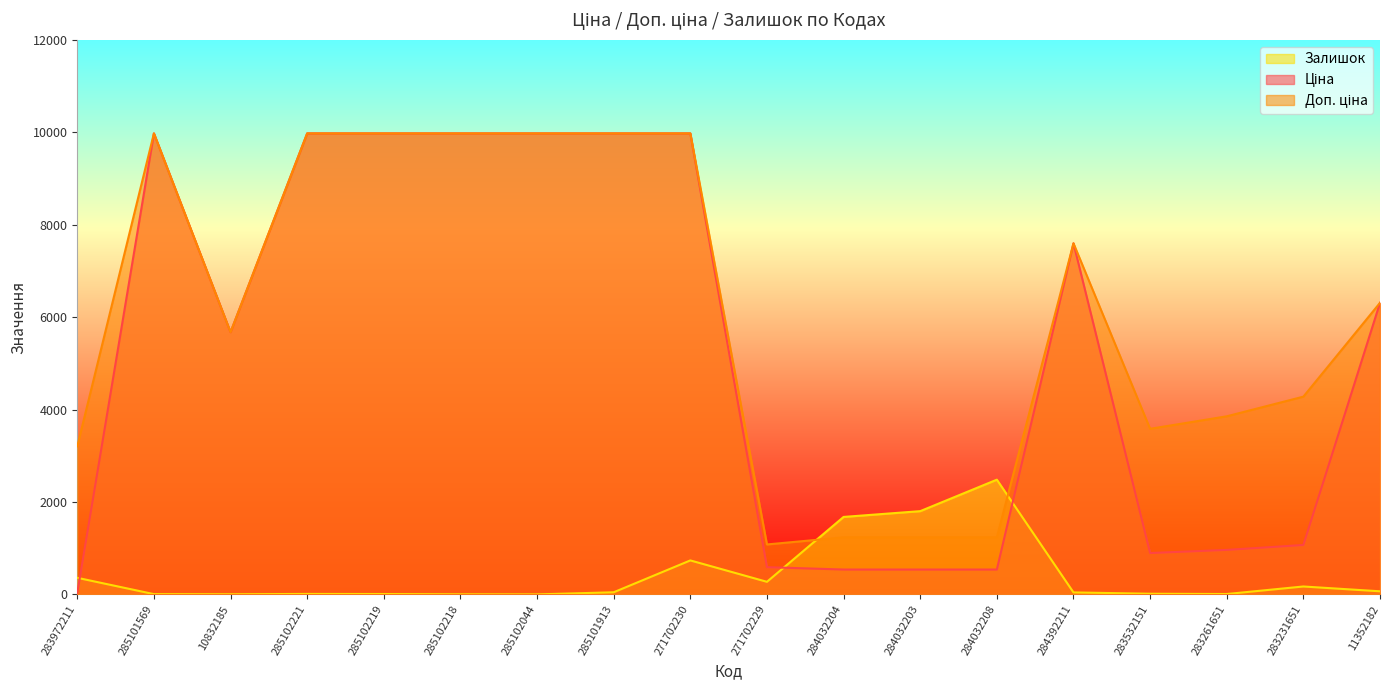

What is the label of the 8th point from the right?

284032204